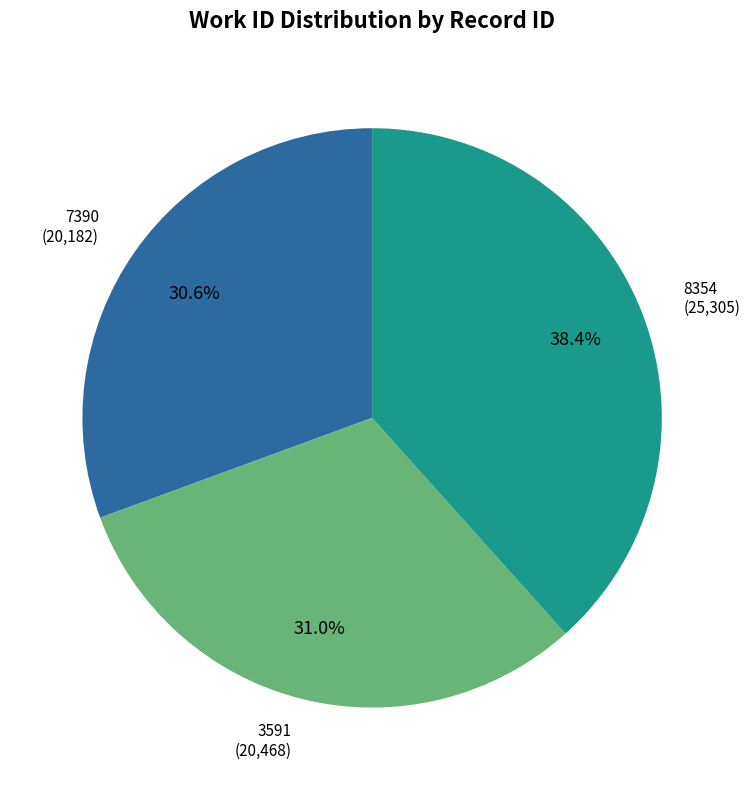

What is the ratio of the value at 8354 to the value at 3591?

1.2